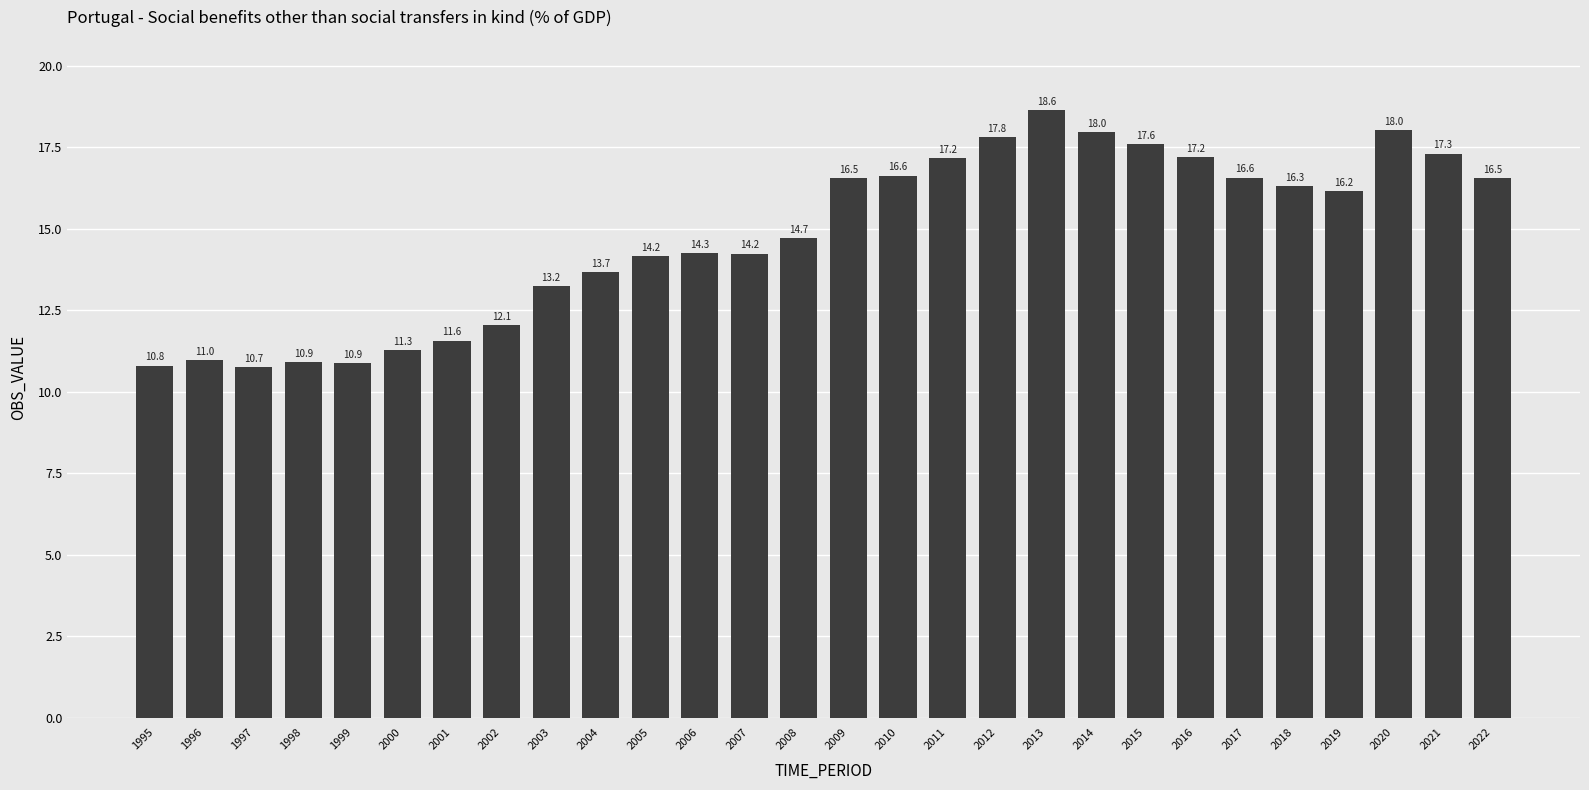

What is the average value?

14.8